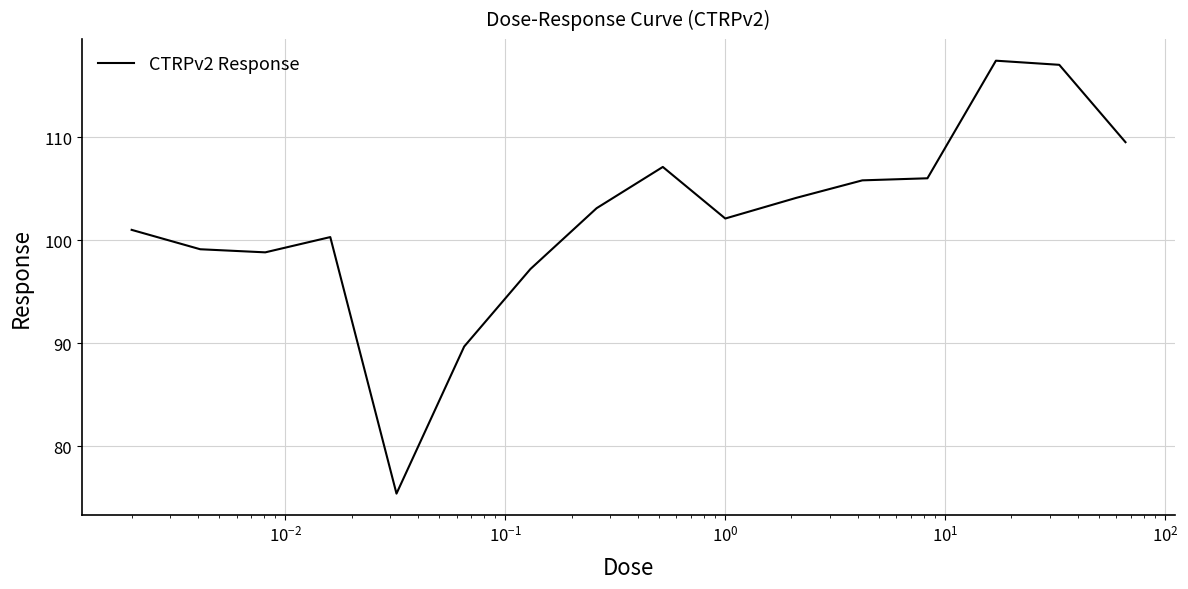

What is the minimum value shown in the chart?

75.4